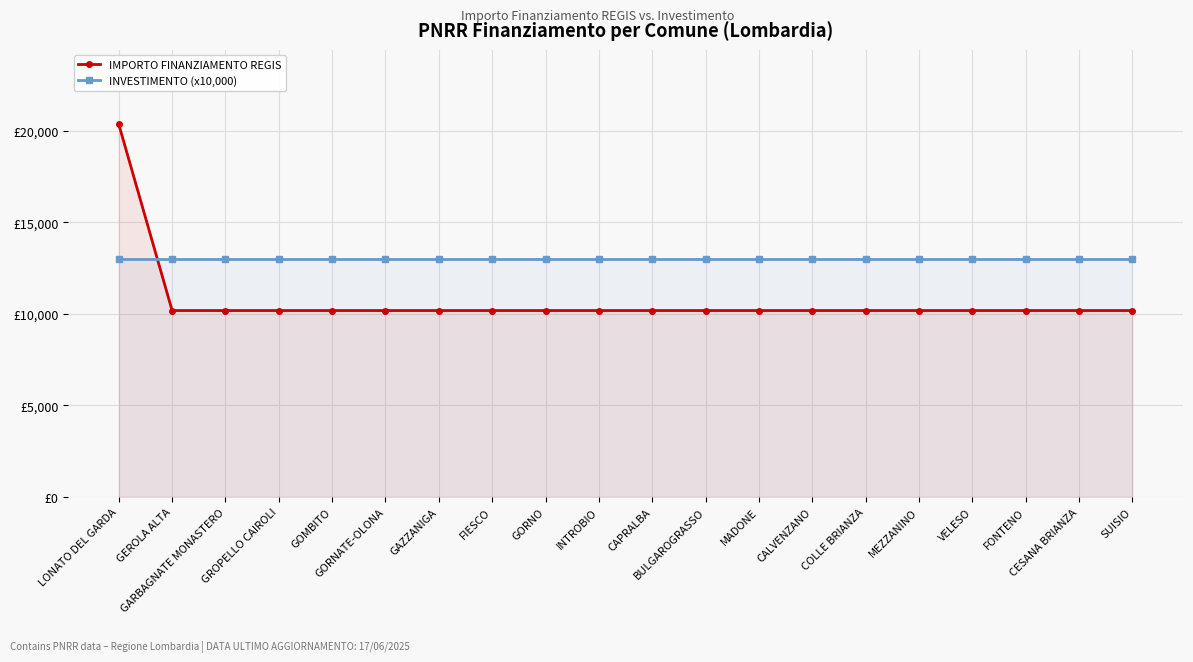

How many intersections are there between INVESTIMENTO (x10,000) and IMPORTO FINANZIAMENTO REGIS?

1